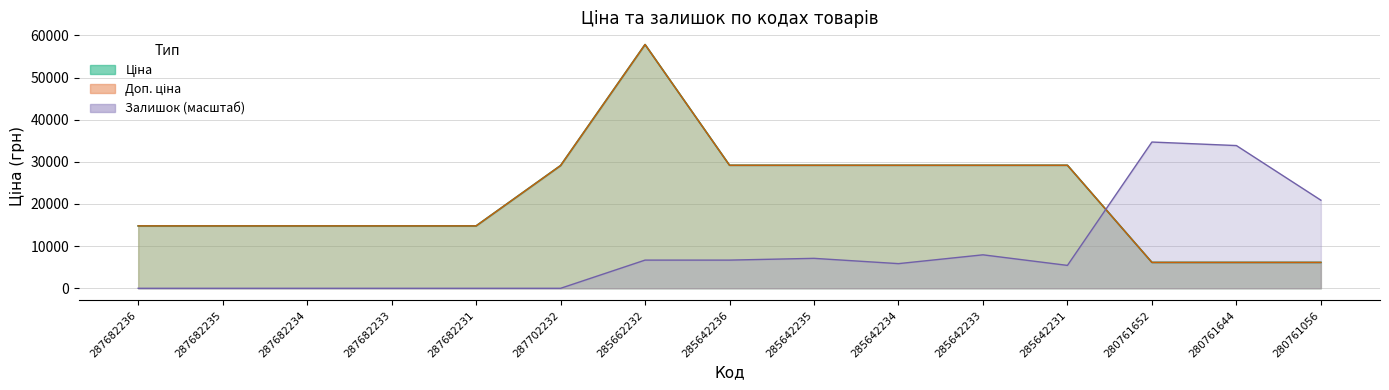

At 280761652, list the series in order from largest to smallest.

Залишок, Ціна, Доп. ціна